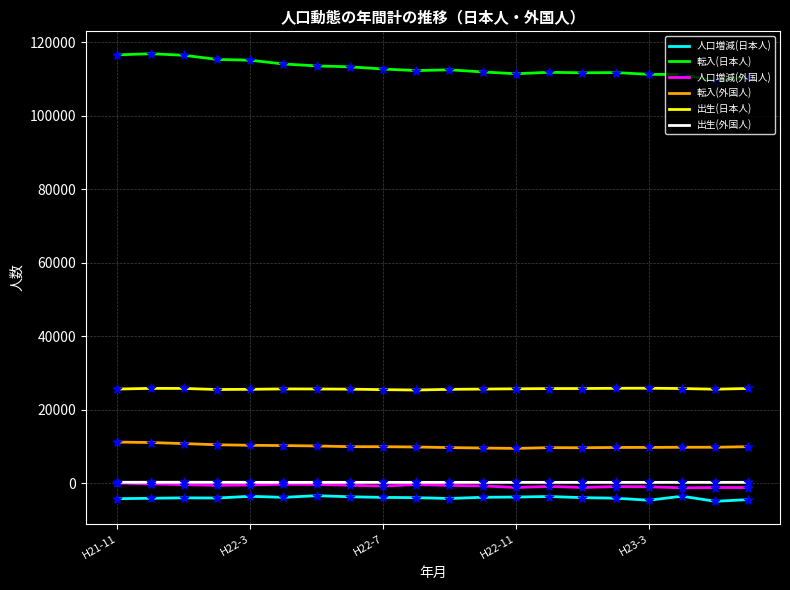

Which series has the largest total across all categories?

転入(日本人)